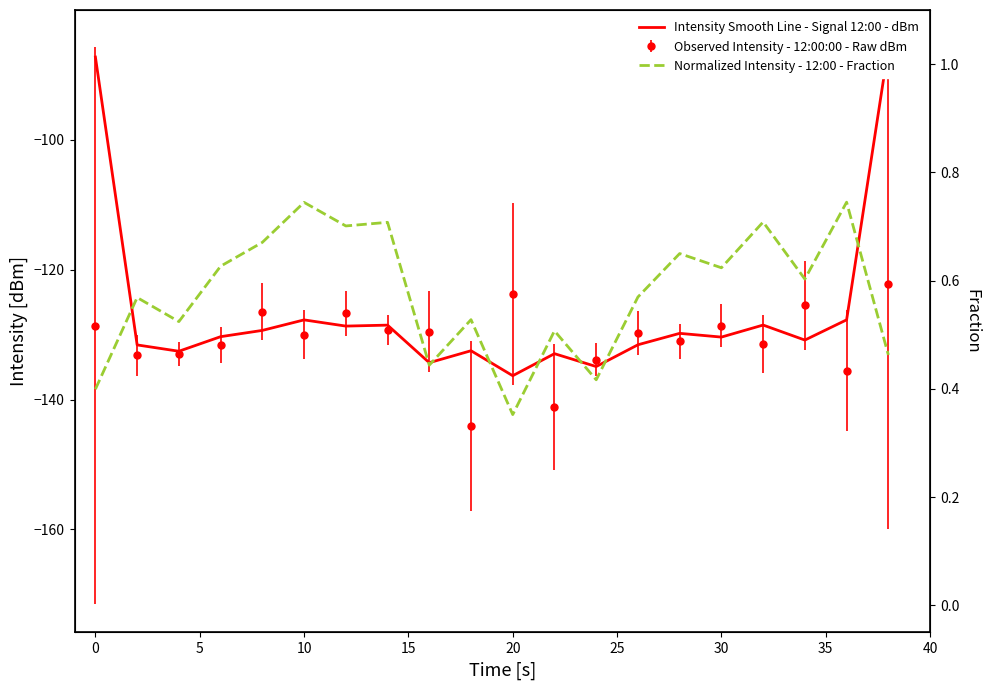

Is the value of Normalized Intensity - 12:00 - Fraction at 18 greater than the value of Intensity Smooth Line - Signal 12:00 - dBm at 40?

Yes